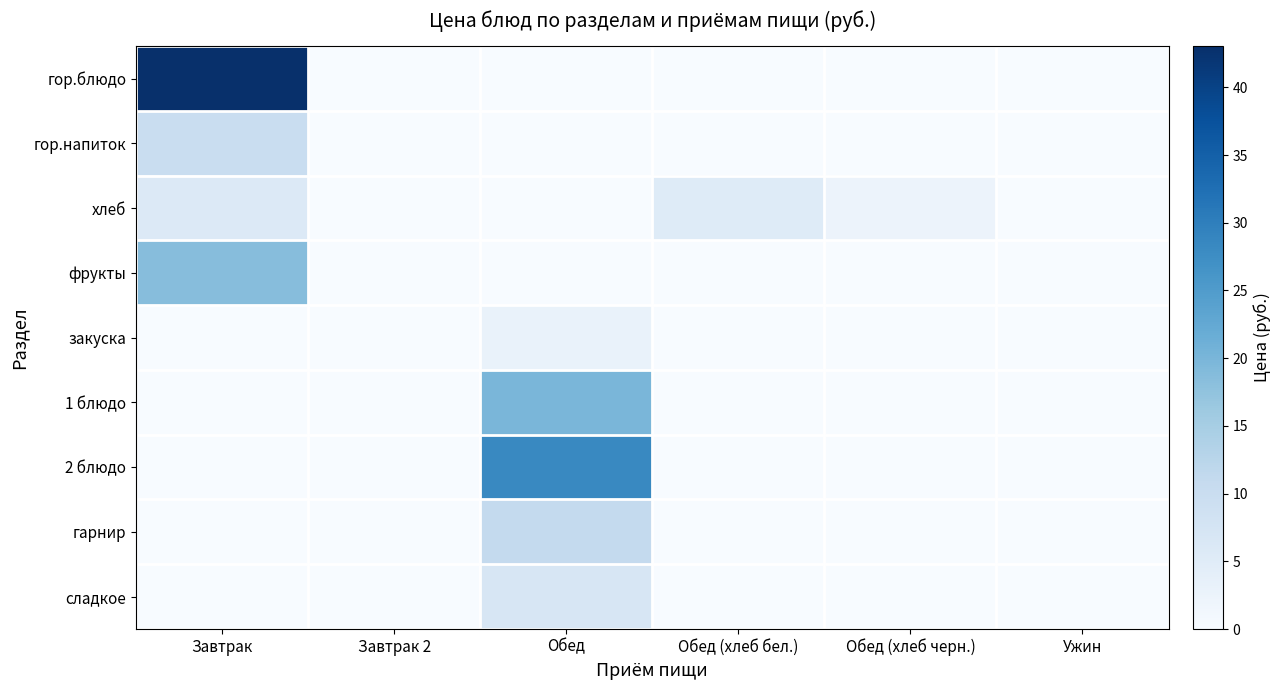

Which series has the widest spread of values?

гор.блюдо